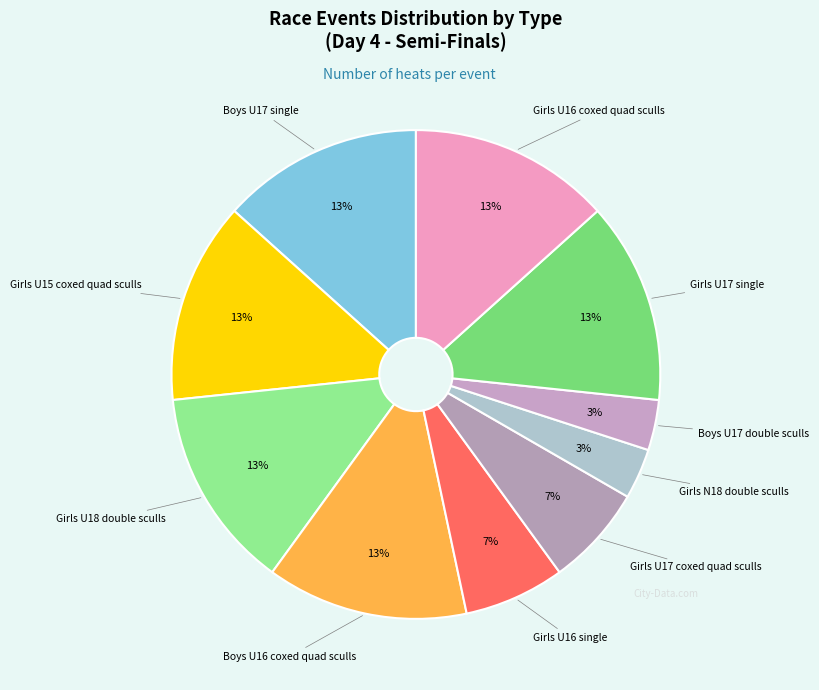

Count the number of slices in the pie.

10